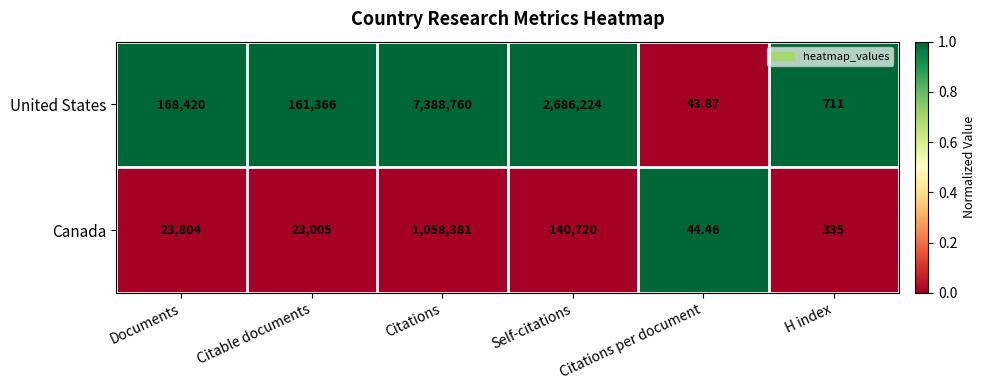

Which category has the highest value across all series?

Citations